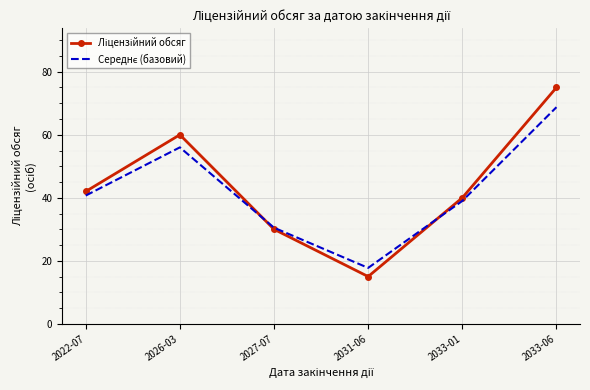

What is the greatest value displayed?

75.0